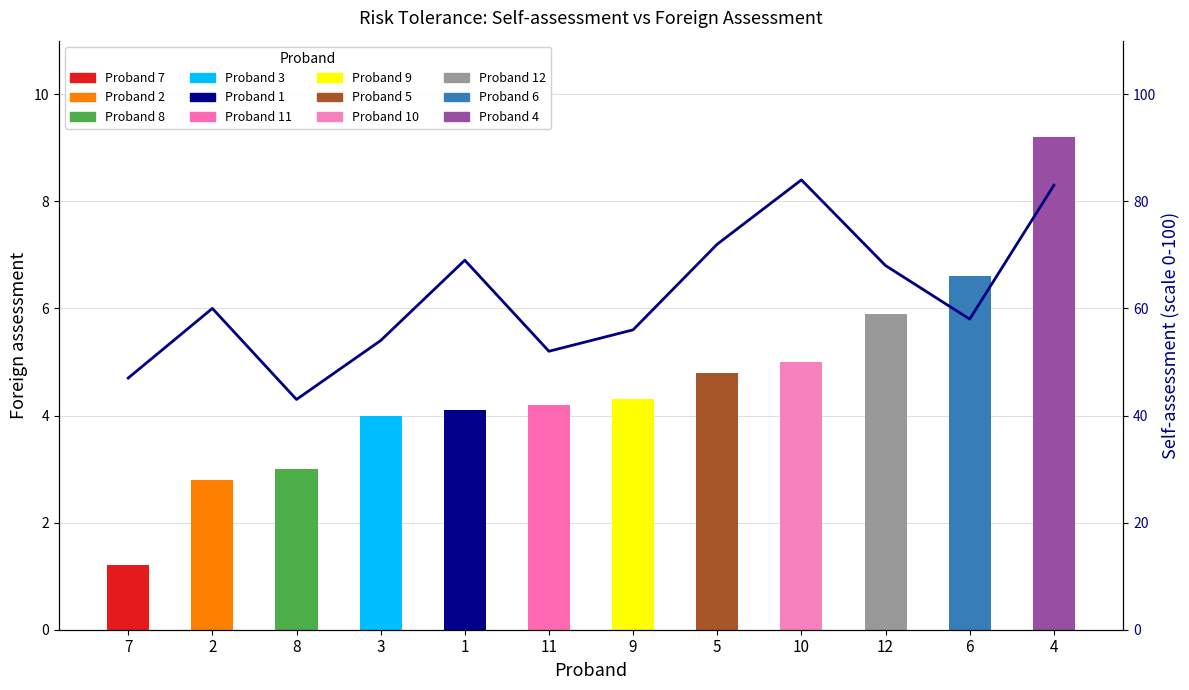

Is it true that the value at 10 is 56?

False